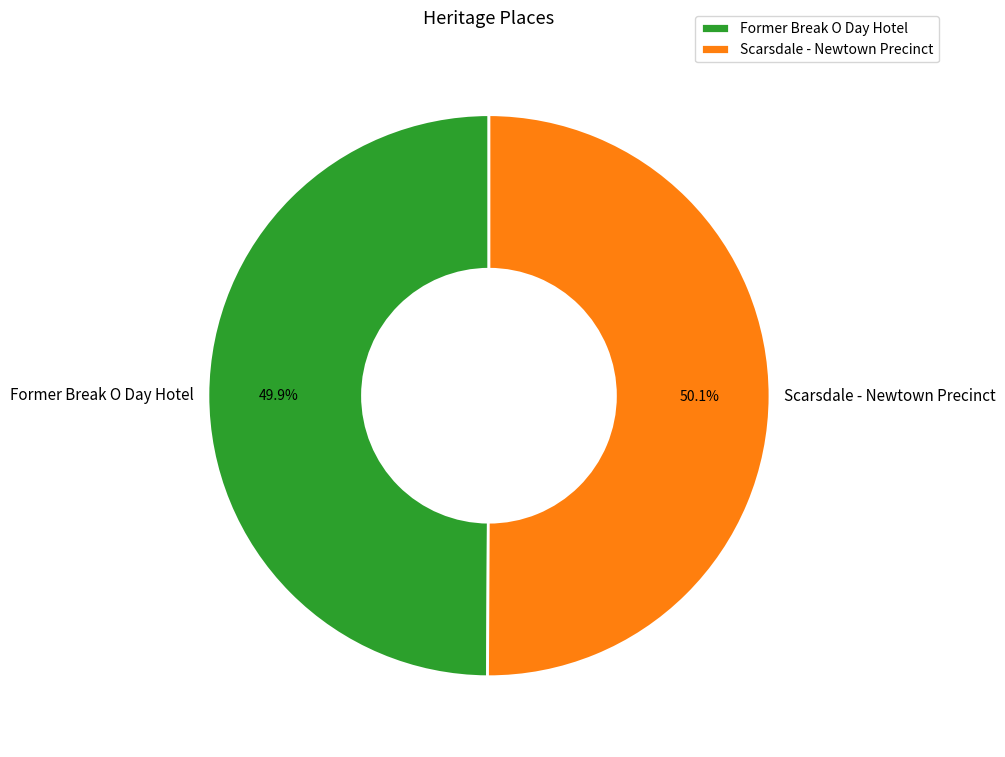

What is the total percentage of Scarsdale - Newtown Precinct and Former Break O Day Hotel?

100.0%